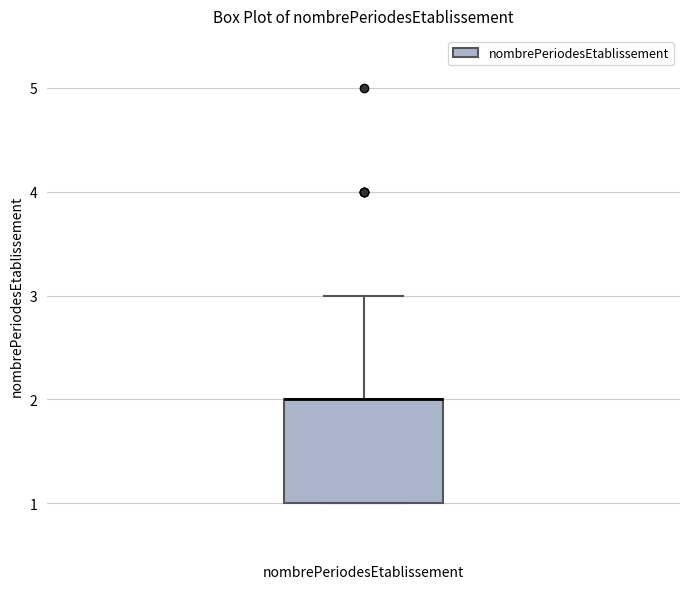

Read this box plot against the y-axis: the position of the median line, the range covered by the box, and the ends of both whiskers. The values are not printed on the chart, so give them approximately, as read against the axis.

median 2 (drawn on the box's upper edge), box 1 to 2, whiskers 1 to 3